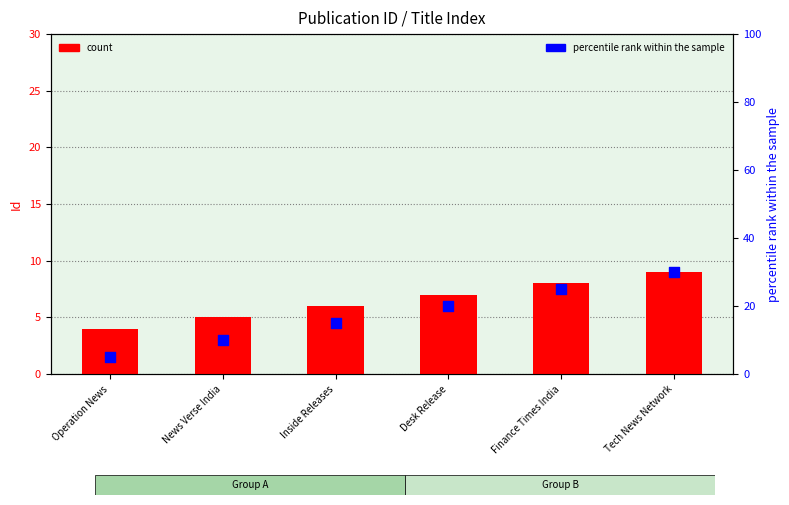

At how many categories does at least one series exceed 22?

2